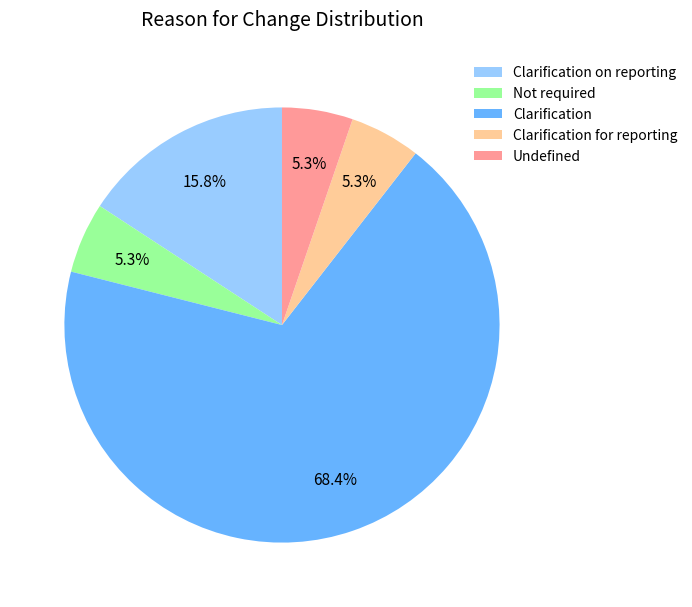

What is the majority slice?

Clarification